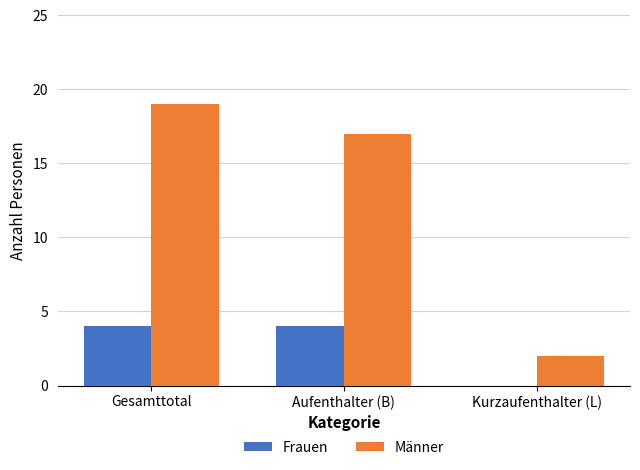

At which category is the sum across all series the highest?

Gesamttotal